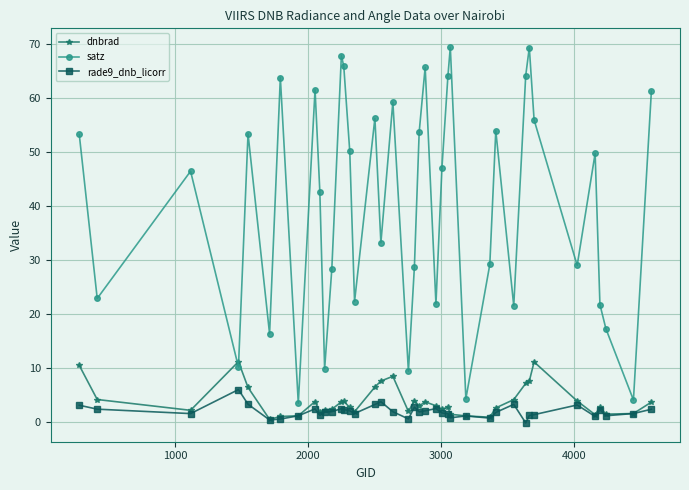

True or false: rade9_dnb_licorr has more than 2 interior local peaks.

True